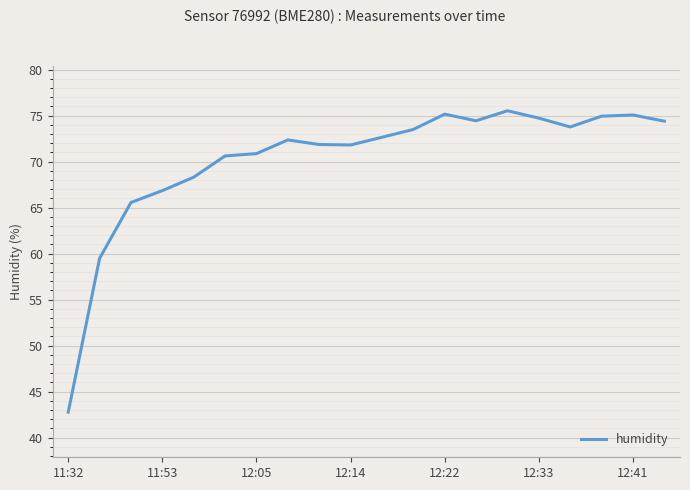

What is the minimum value shown in the chart?

42.8